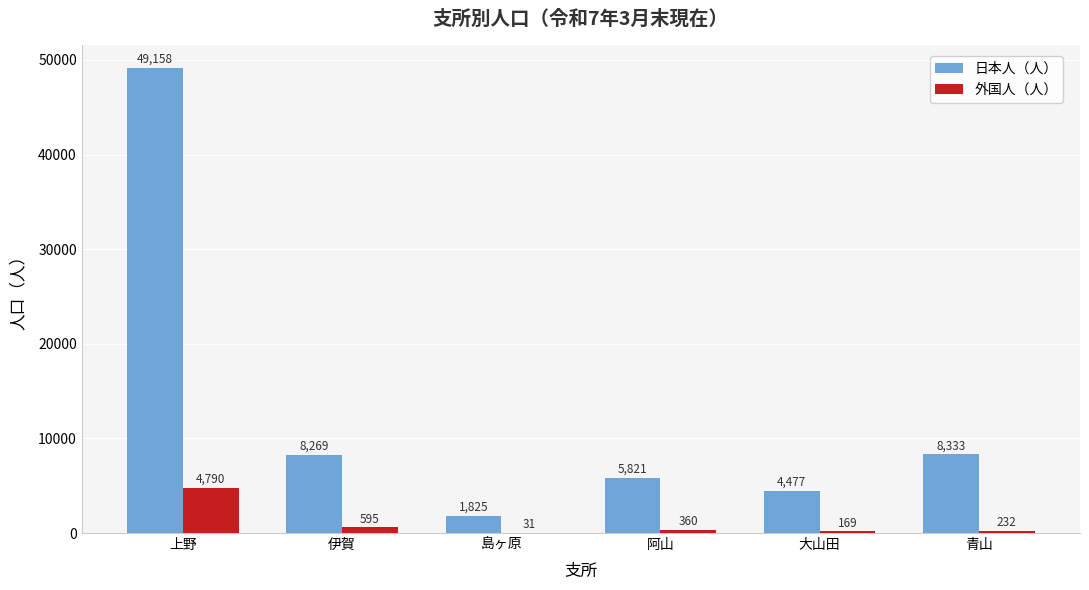

Where is 日本人（人） nearest to the value 25491?

青山